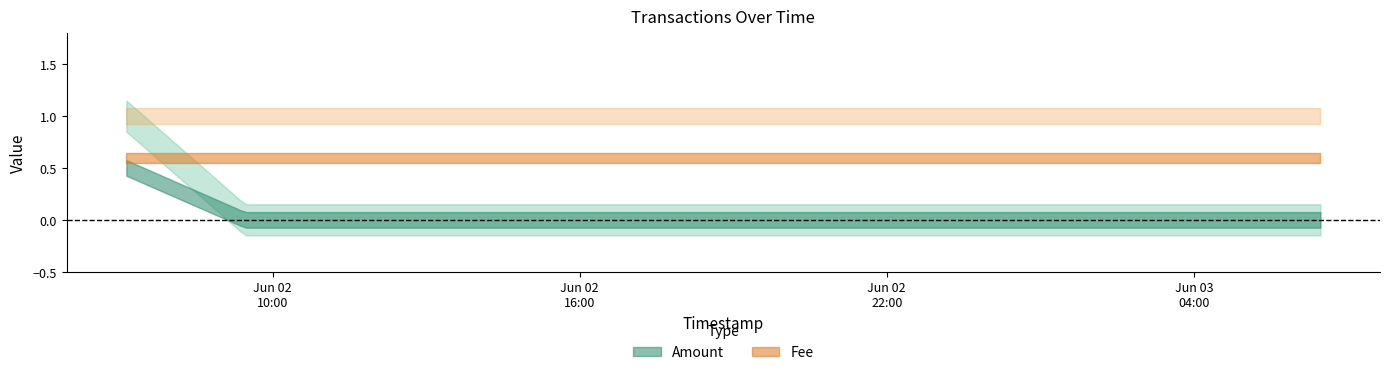

At which label is Amount closest to 0?

2017-06-02 09:27:43